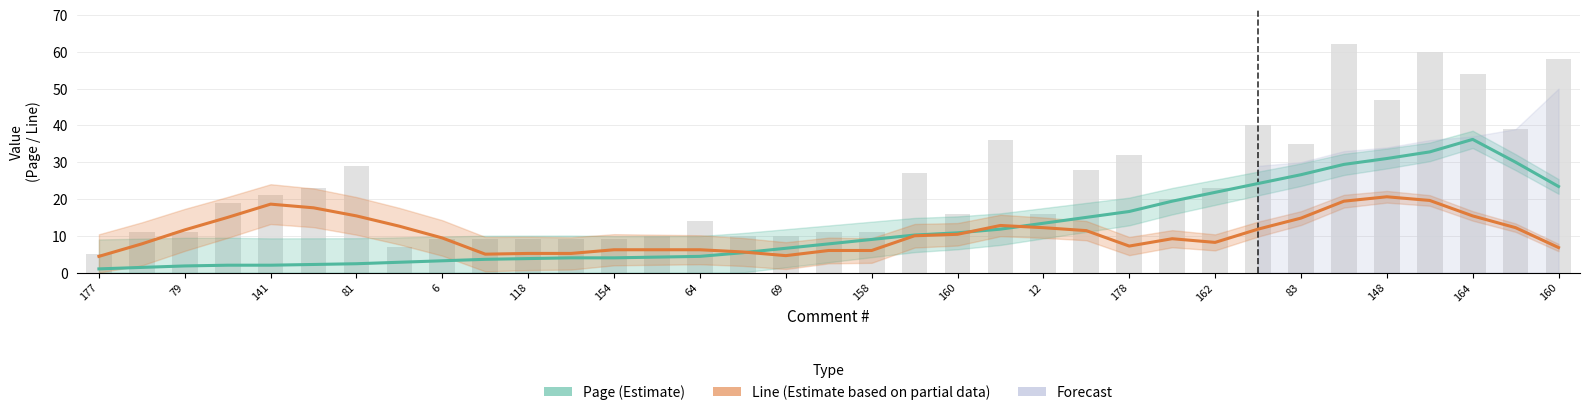

What is the label of the 10th bar from the left?

158